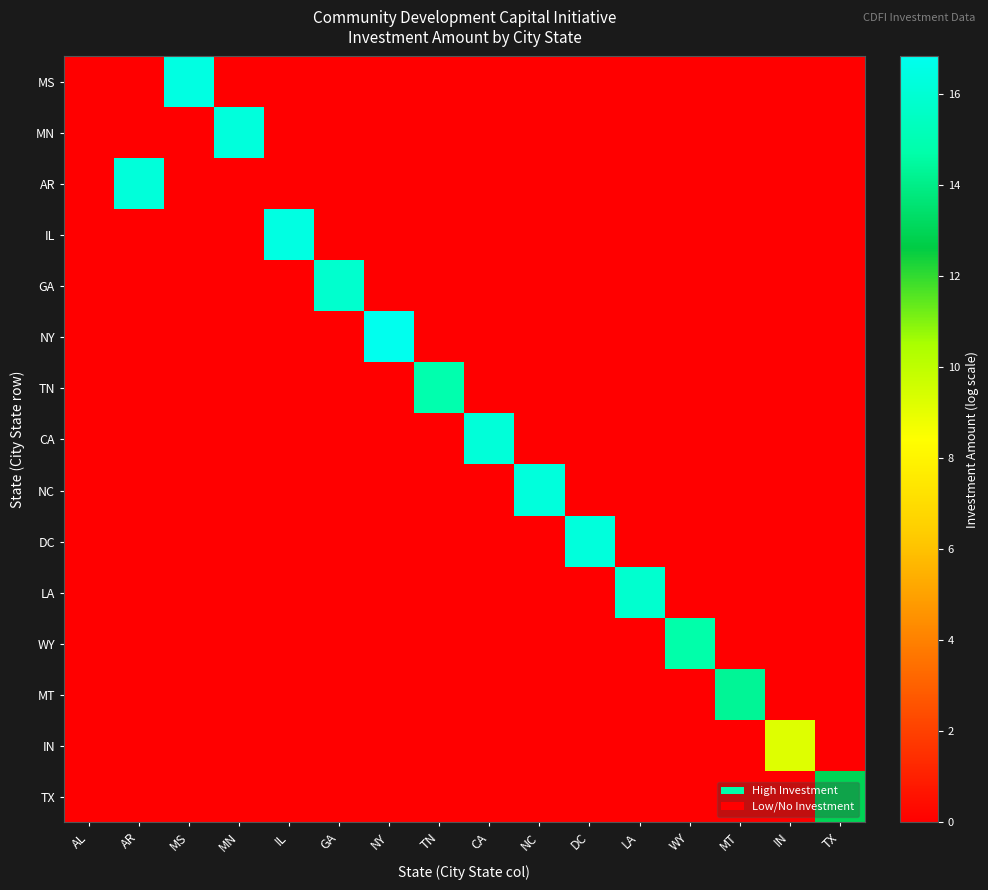

At LA, list the series in order from smallest to largest.

MS, MN, AR, IL, GA, NY, TN, CA, NC, DC, WY, MT, IN, TX, LA